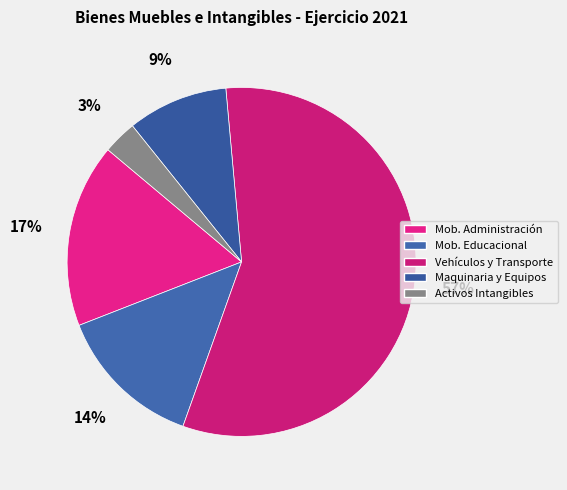

Which category has the biggest portion of the pie?

Vehículos y Transporte